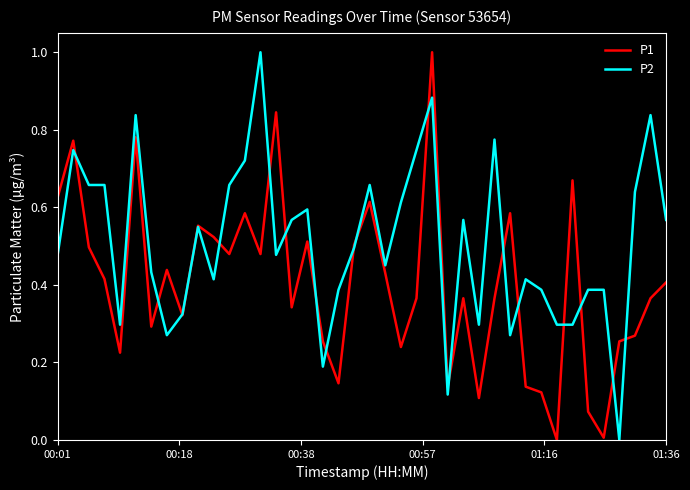

Rank the series by their average value, from highest to lowest.

P2, P1